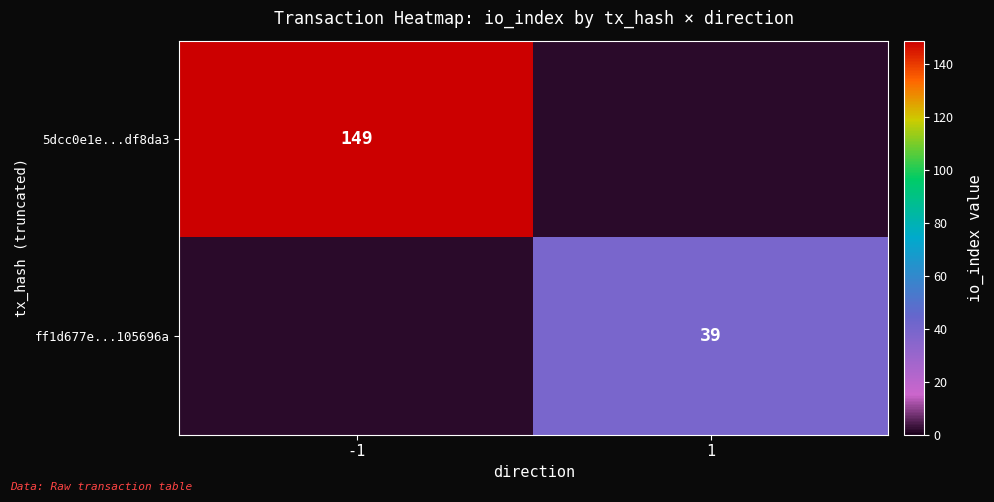

Which label corresponds to the largest value in the chart?

-1